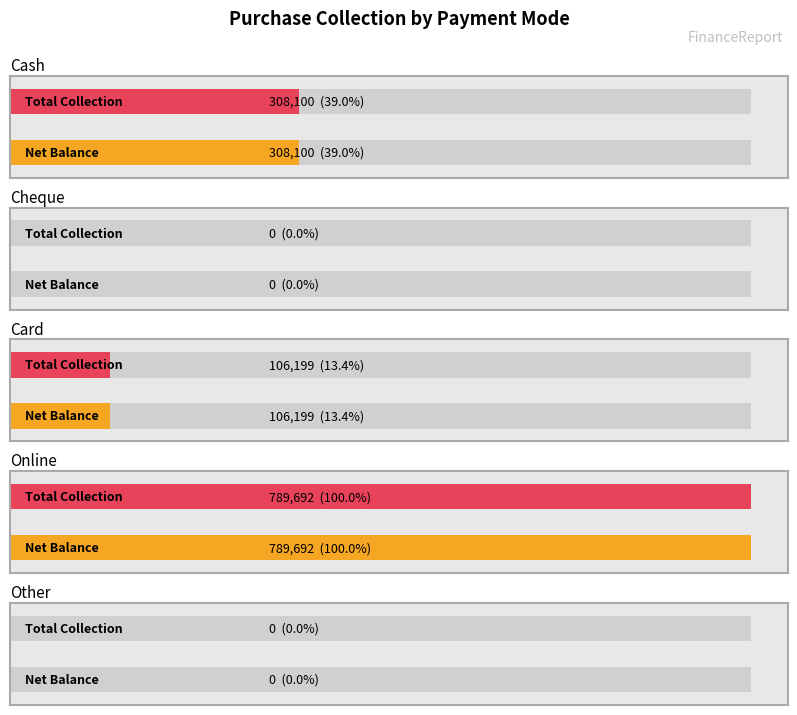

Reading left to right, transcribe all the data shown in this chart.

Net Balance: 308100	0	106199	789692	0
Total Collection: 308100	0	106199	789692	0